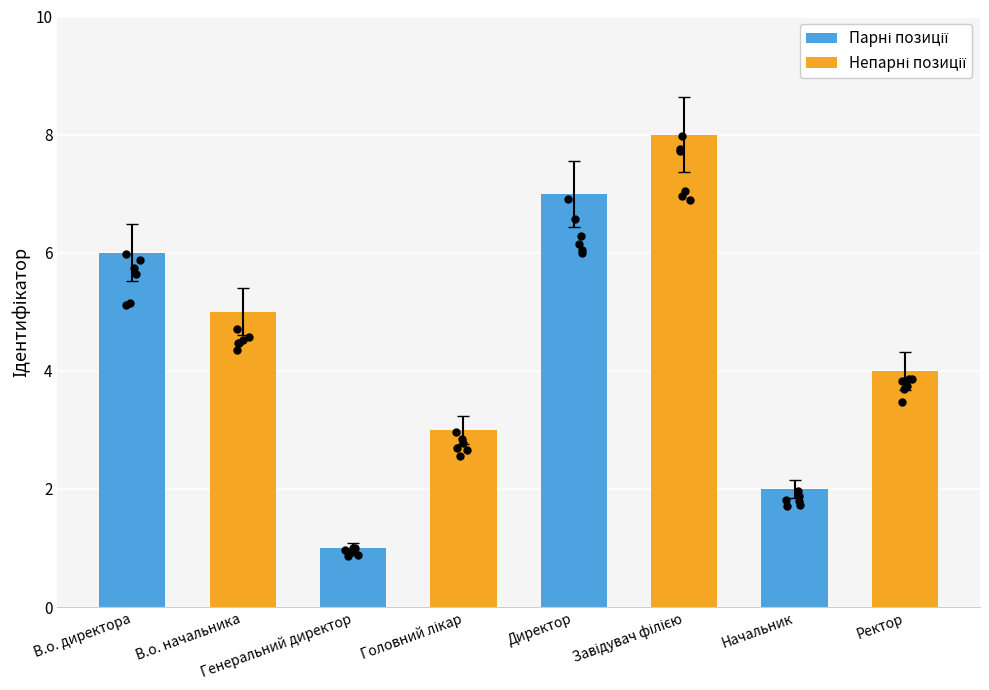

What is the ratio of the value at Головний лікар to the value at В.о. директора?

0.5